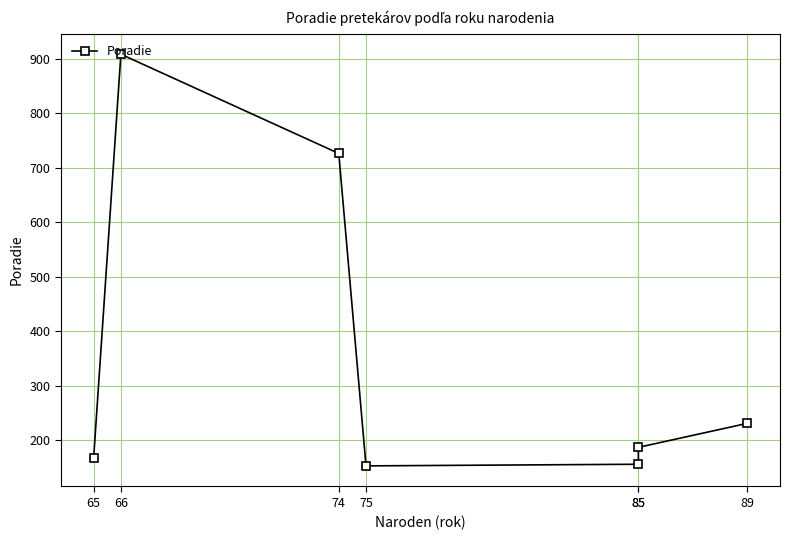

Read the value at 66.

908